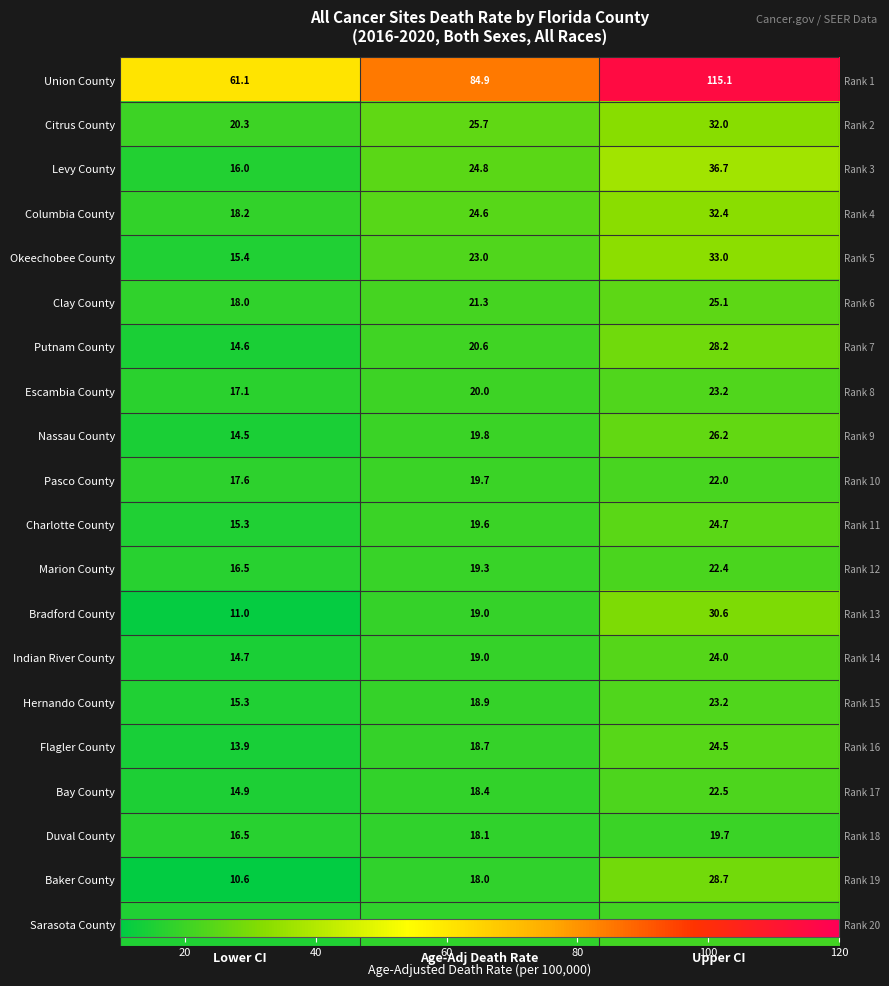

Count the number of categories in the chart.

3